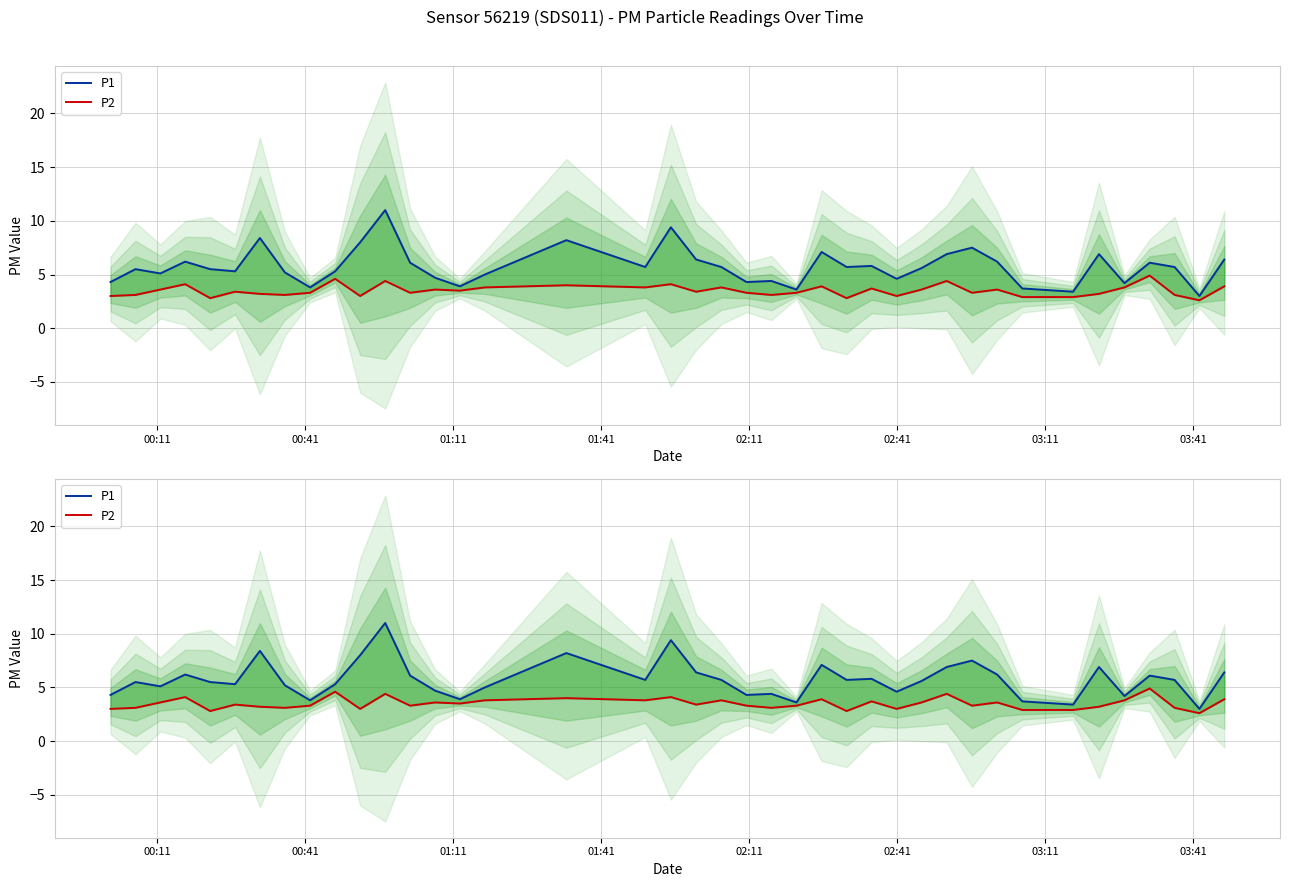

True or false: P1 and P2 intersect in this chart.

False